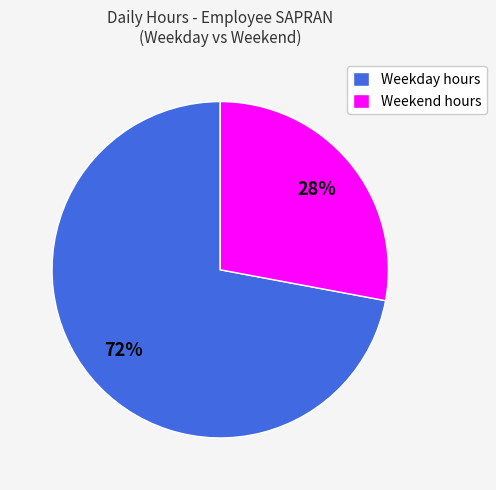

How many slices are in this pie chart?

2